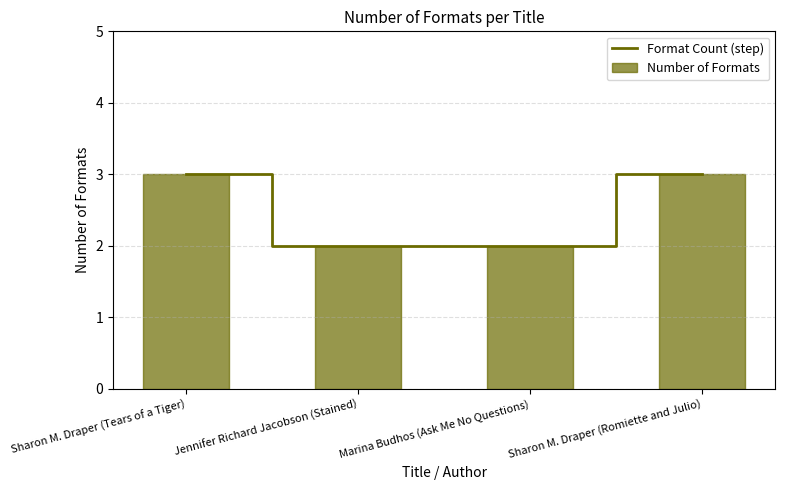

How many groups of bars are there?

4